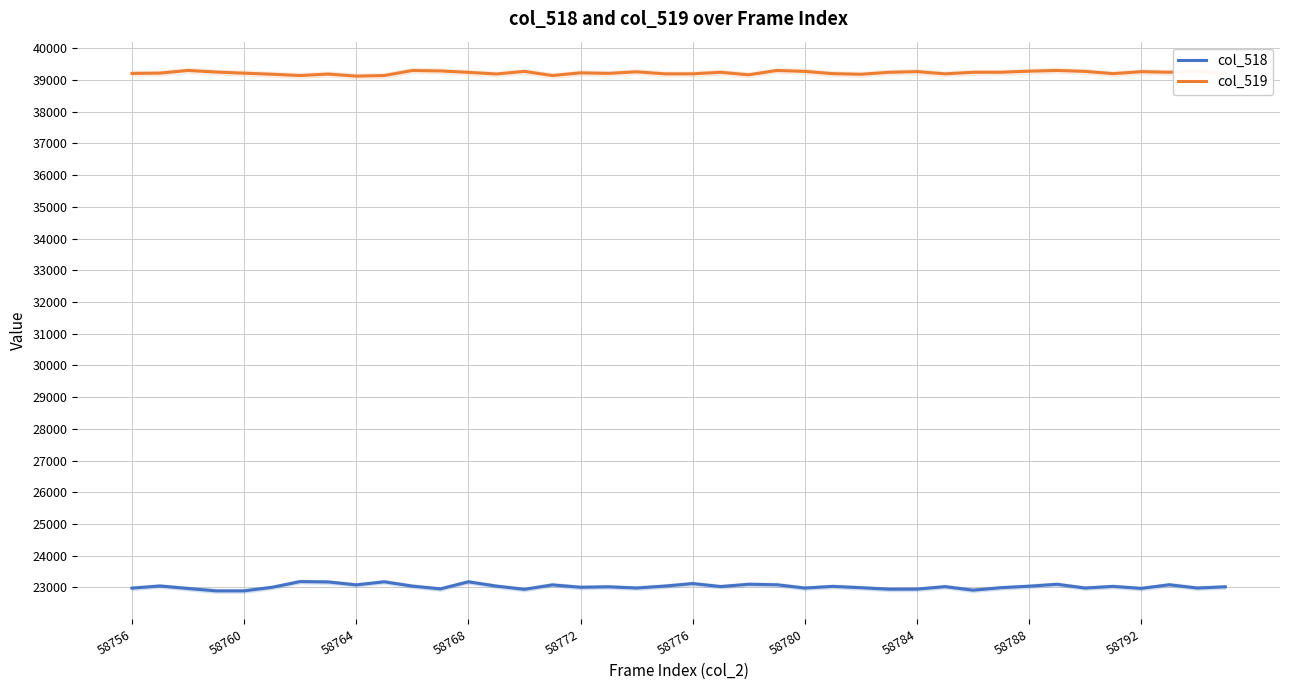

True or false: col_519 has a value of 11796 at 58776.

False